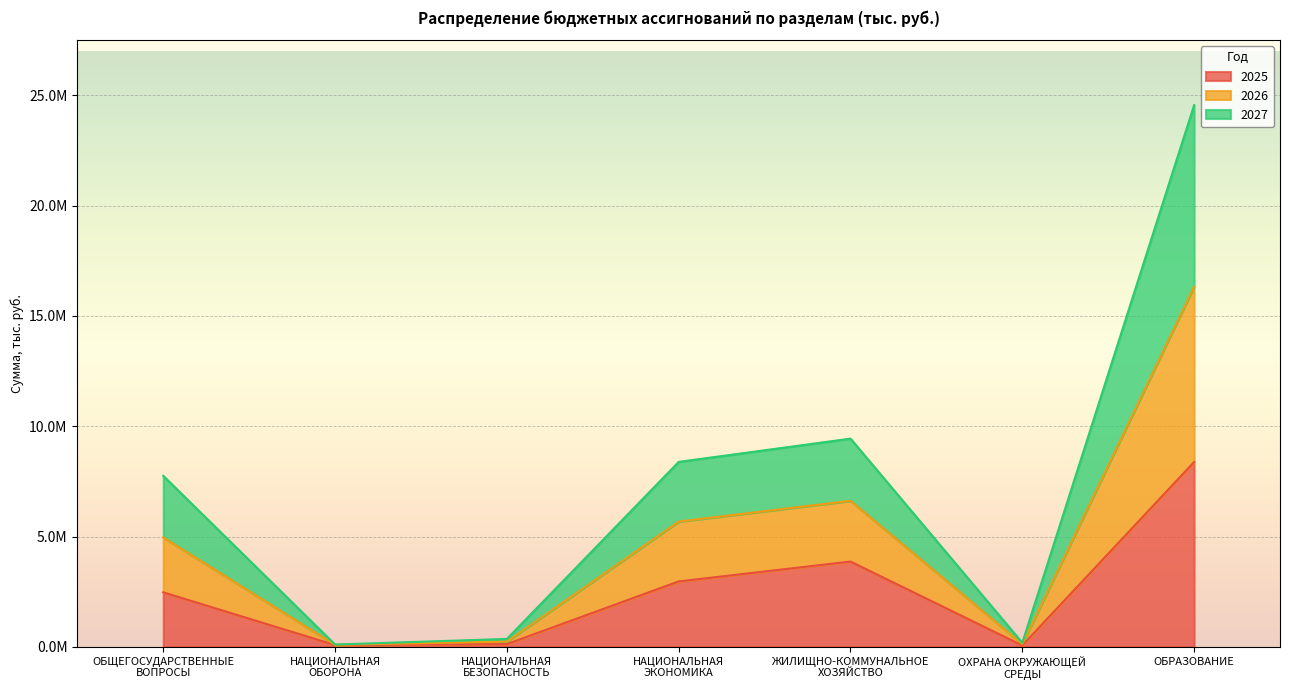

How many interior local valleys does the 2027 series have?

2